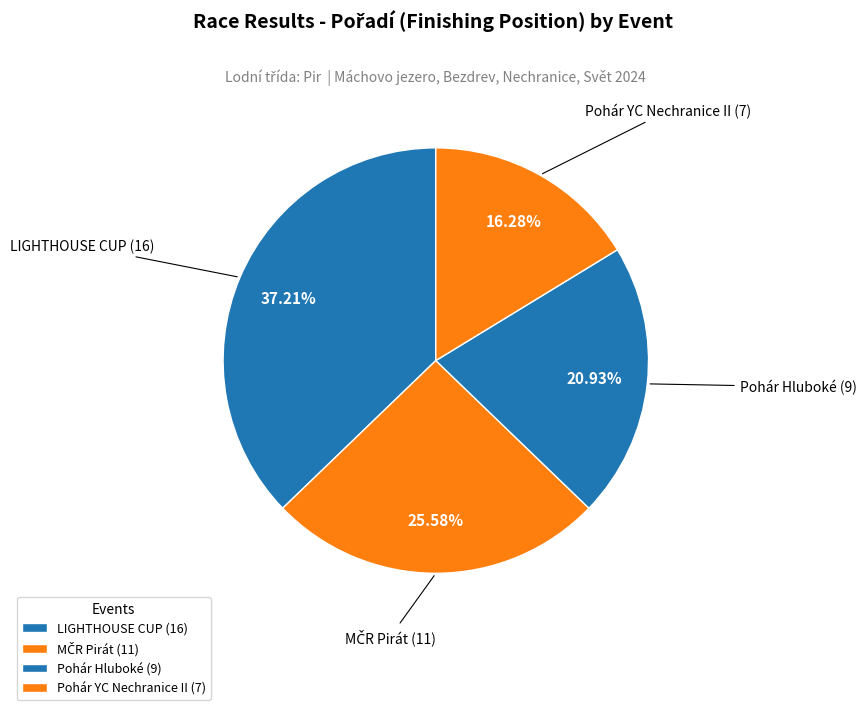

Is there any slice that represents more than half of the pie?

No